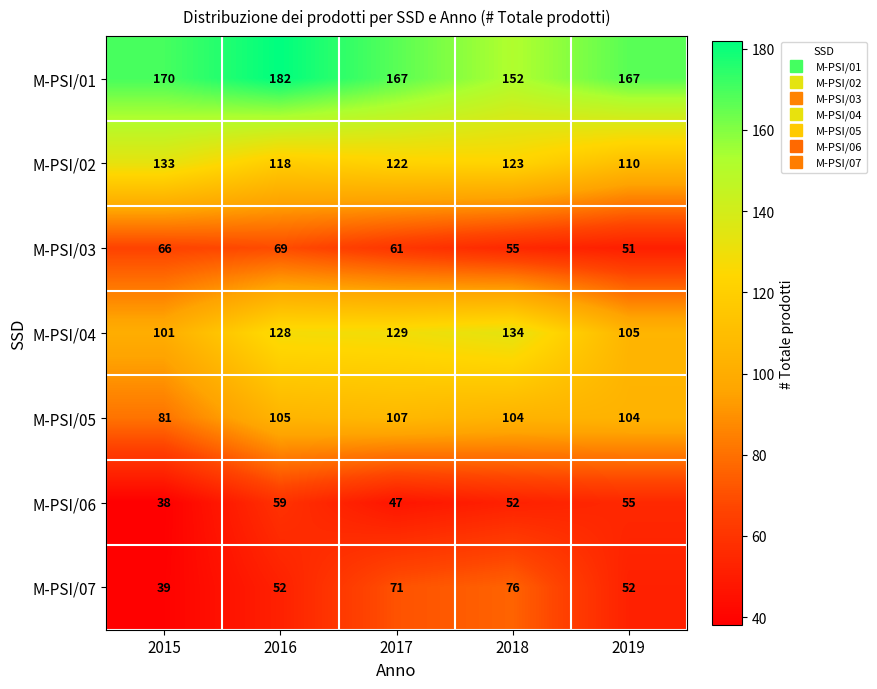

What is the minimum value shown in the chart?

38